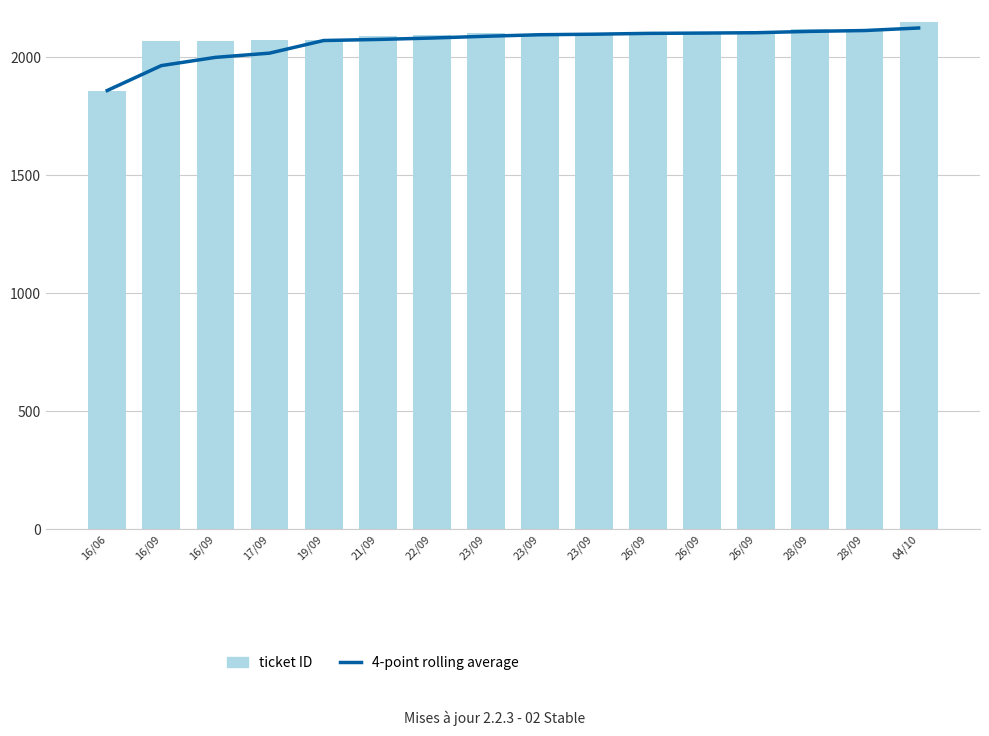

How many groups of bars are there?

16